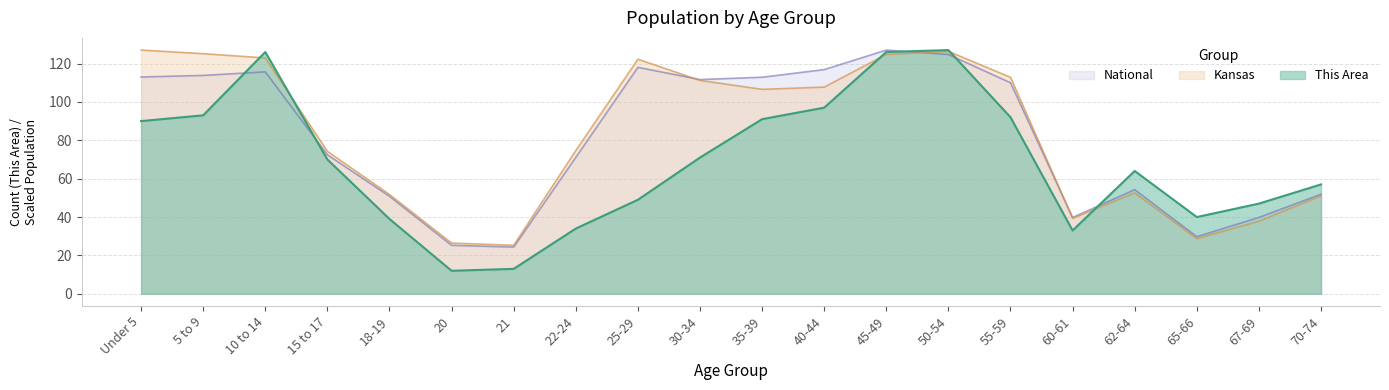

At which label does National first exceed 109?

Under 5